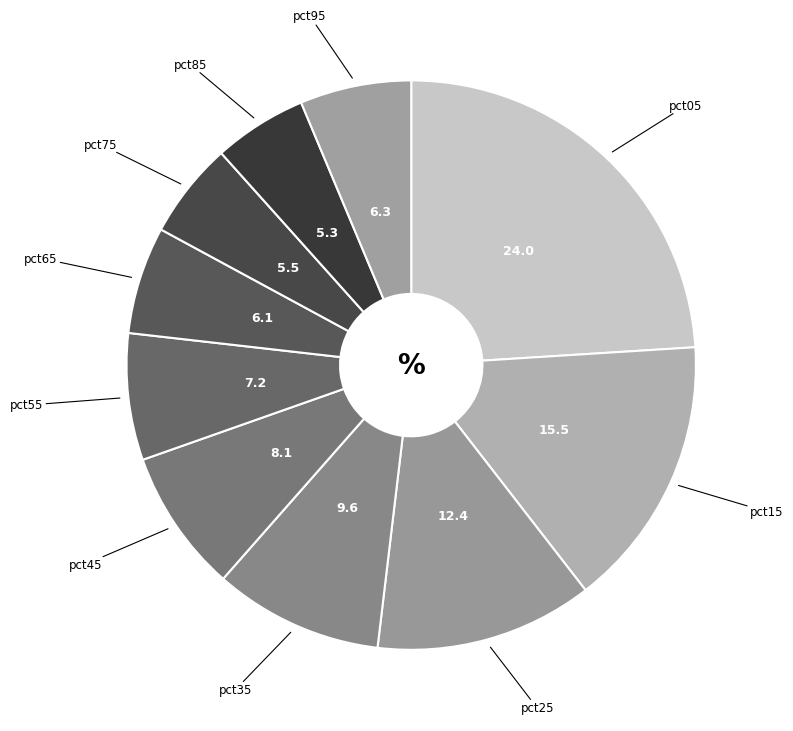

How many slices are in this pie chart?

10